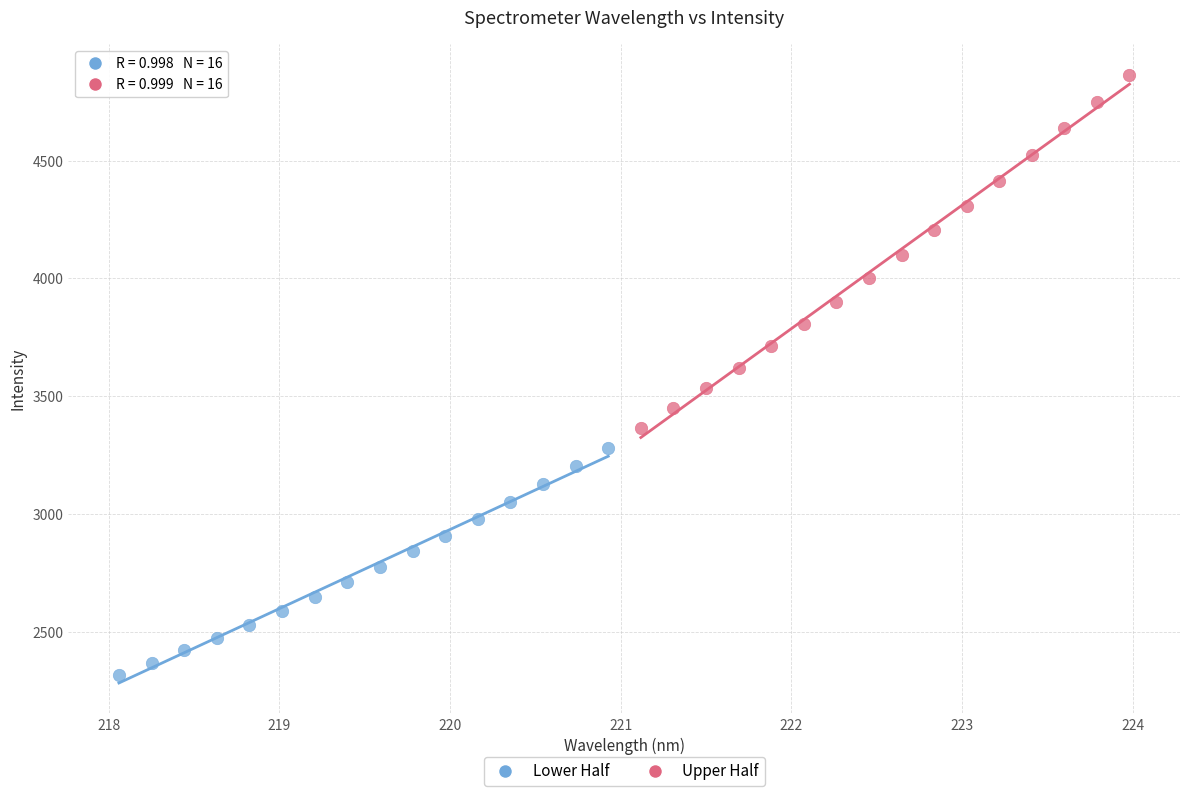

What are all the series names shown in the legend?

Lower Half, Upper Half